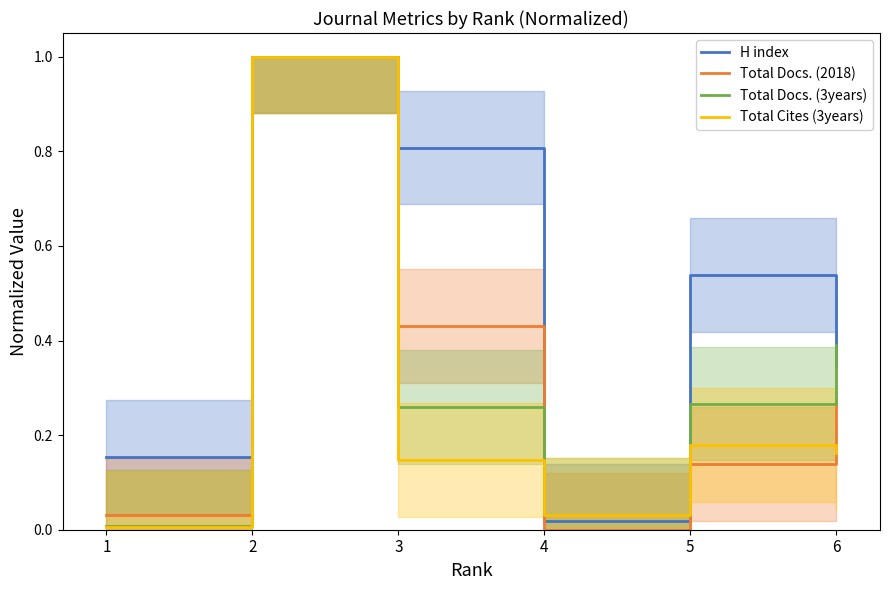

What is the greatest value displayed?

1.0